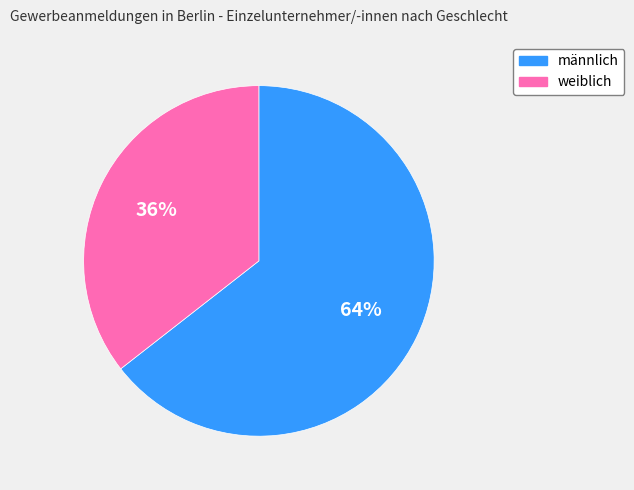

To the nearest percent, what is the combined percentage of männlich and weiblich?

100%